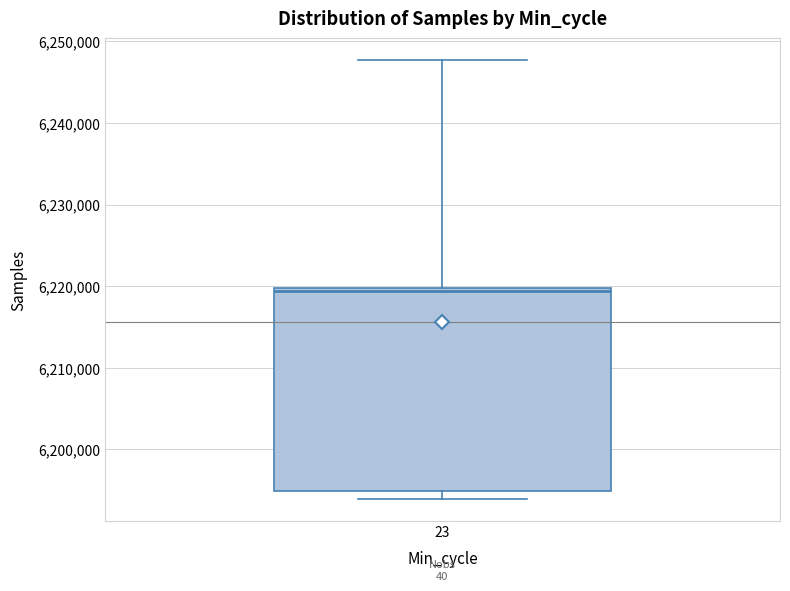

Transcribe this box plot: give where the median line is, the range the box spans, and where the two whiskers end, as read against the y-axis. The values are not printed on the chart, so give them approximately, as read against the axis.

median 6219000, box 6195000 to 6220000, whiskers 6194000 to 6248000